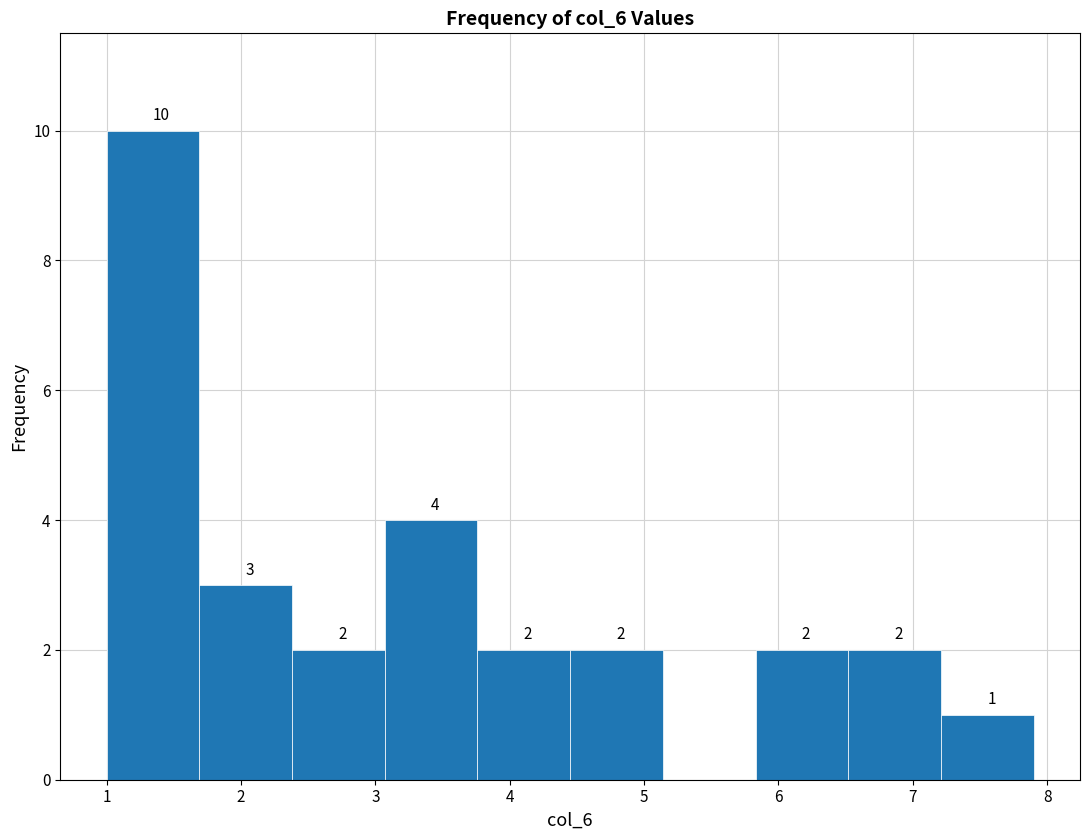

Over which range of the x-axis is the bar tallest?

1.00 to 1.69